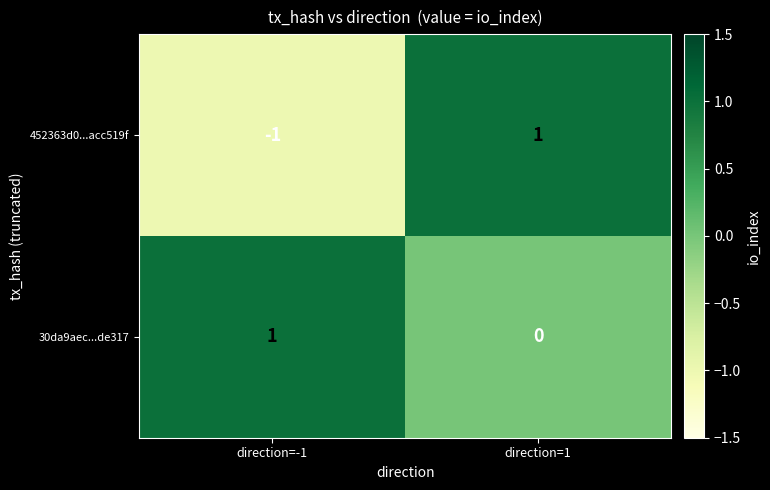

Which category has the lowest value across all series?

direction=-1